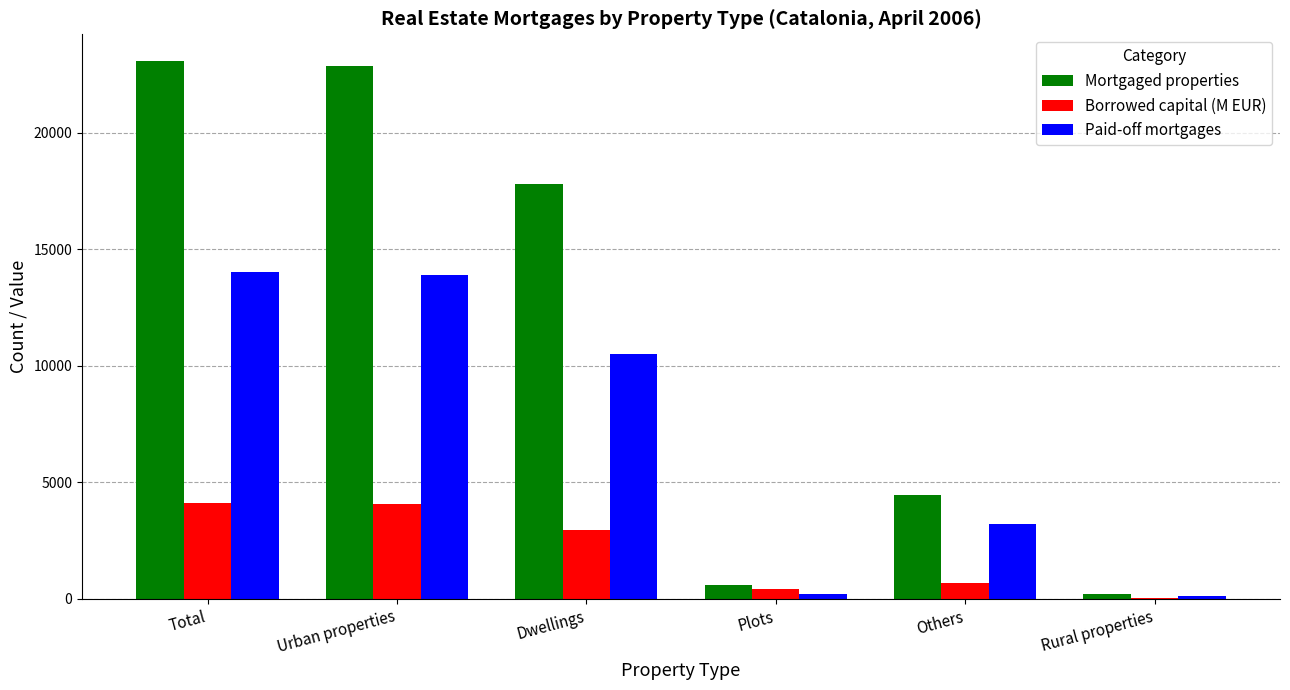

Are the bars horizontal?

No